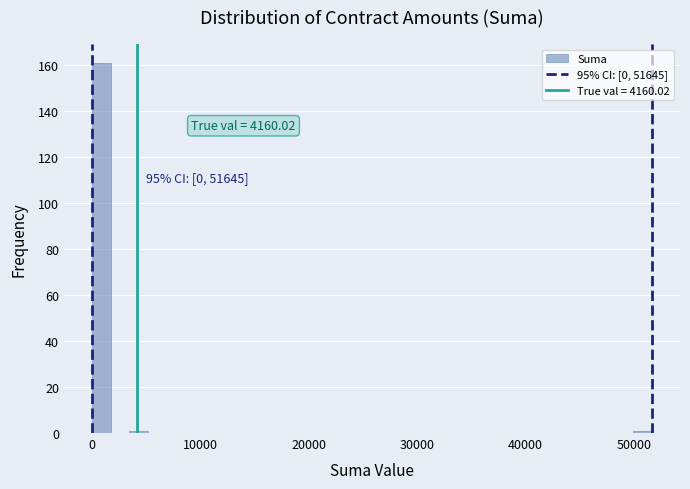

Around what value on the x-axis is the tallest bar? Give the approximate position of its centre, as read against the axis.

1000